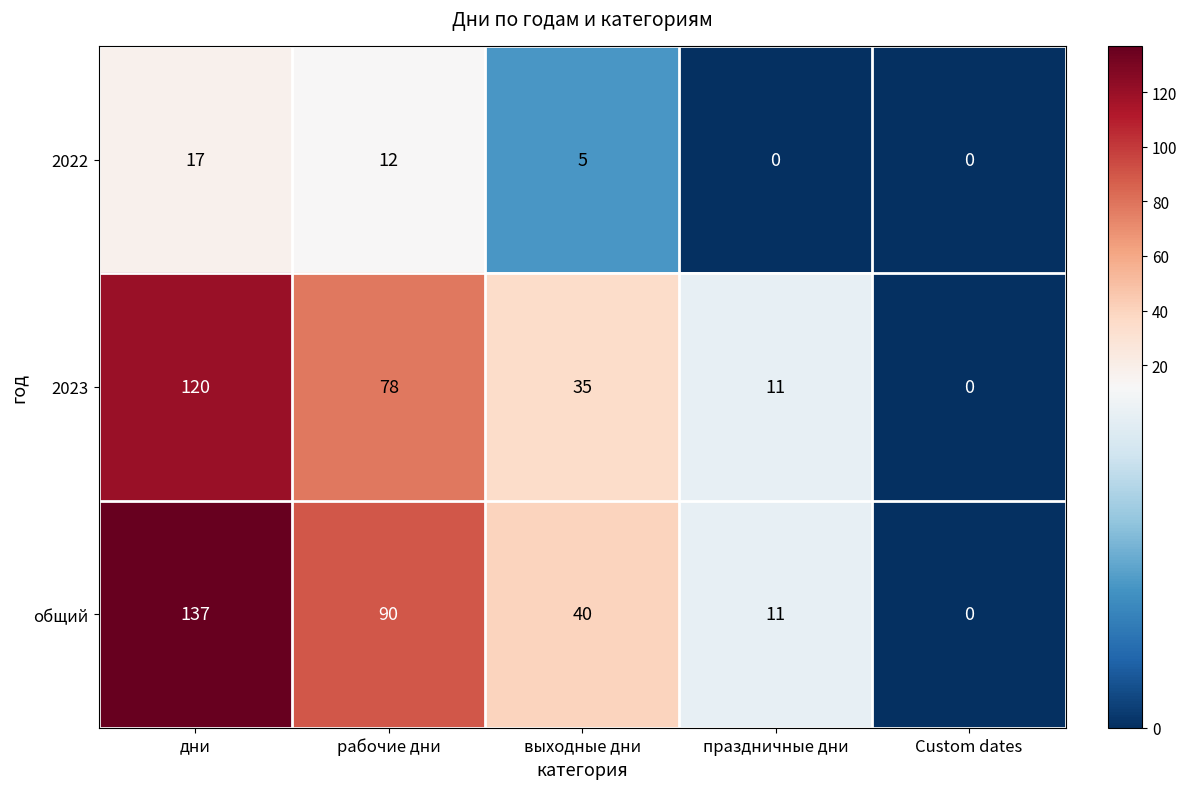

List the series in order of their peak value, highest first.

общий, 2023, 2022